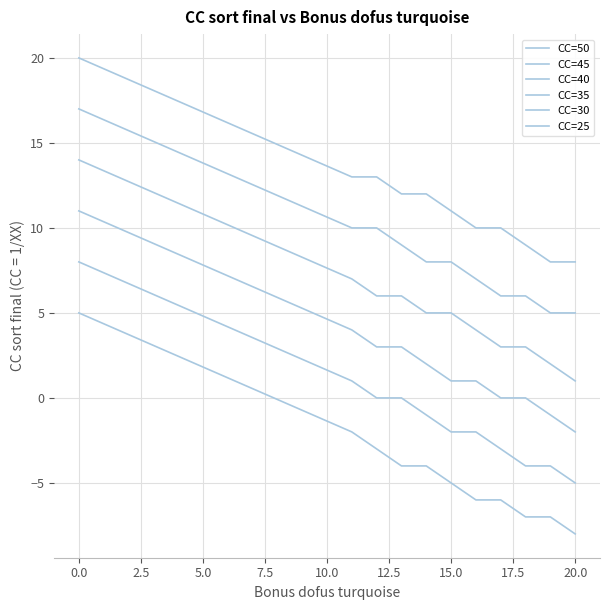

Is this an area chart (filled region under the line)?

No